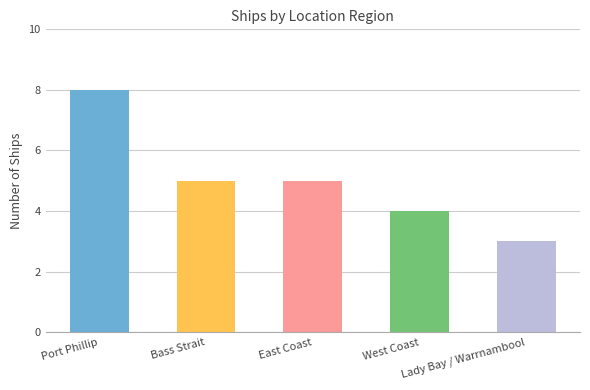

How many values are between 4 and 5?

3